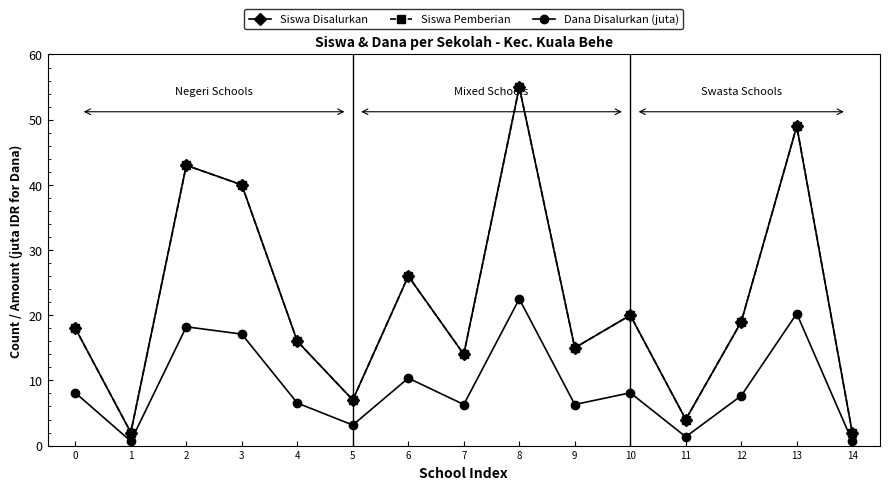

At how many categories does at least one series exceed 35?

4